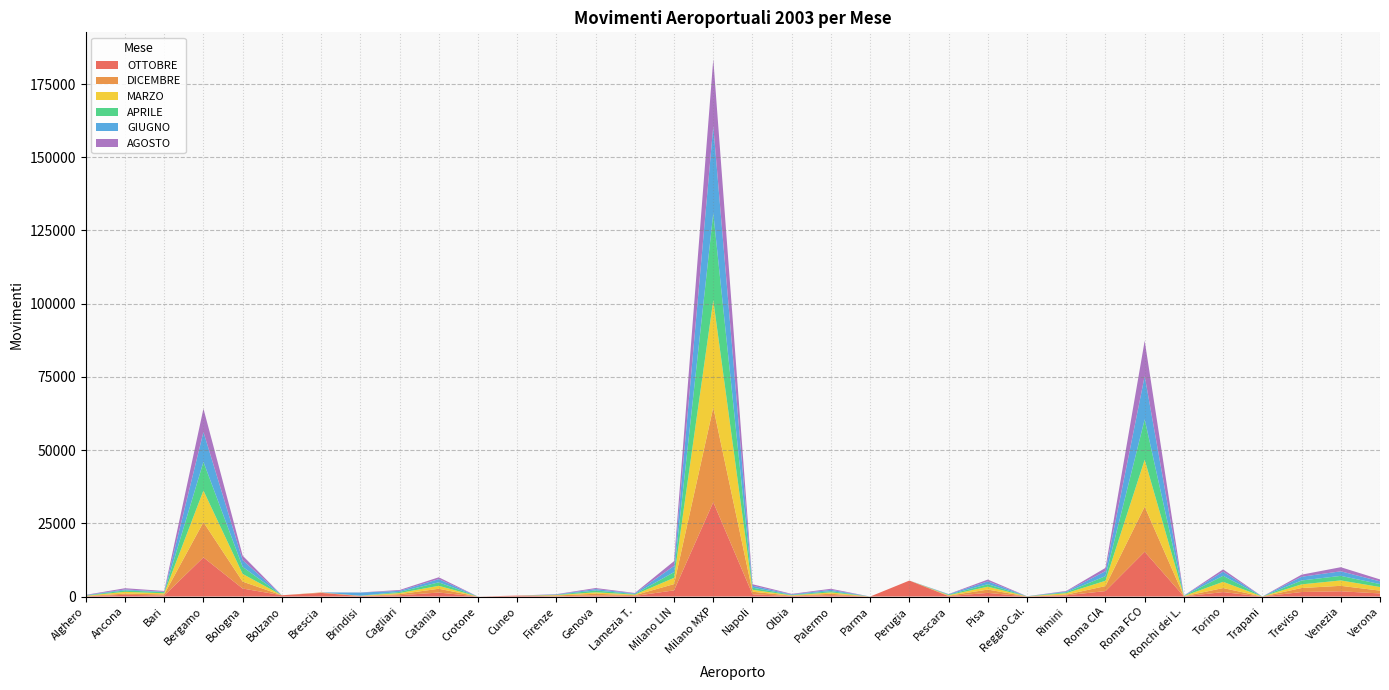

Reading left to right, extract all data points from this chart.

OTTOBRE: 80	597	347	13370	2736	434	1246	161	434	1364	0	320	87	373	210	2114	32214	764	161	471	0	5456	140	1246	17	424	1866	15291	51	1522	3	1544	1787	1061
DICEMBRE: 99	404	400	12022	2357	0	161	19	392	1286	0	0	270	581	254	2134	32353	877	128	486	0	0	148	1133	20	220	1709	15402	54	1369	4	1364	1871	948
MARZO: 97	613	359	10797	2625	0	0	74	374	1013	0	1	133	496	191	2144	36658	662	129	461	0	0	185	978	21	499	1813	16019	62	2138	1	1251	1843	1239
APRILE: 95	484	390	9796	2410	0	0	22	377	1194	0	0	113	616	197	1944	29736	725	138	431	0	0	168	858	17	341	1566	13803	73	2062	1	1319	1559	1010
GIUGNO: 105	319	153	10225	2306	0	2	1085	359	1082	0	2	108	480	204	2121	29682	656	177	446	0	0	145	970	15	237	1725	14777	64	1407	0	1276	1557	921
AGOSTO: 102	423	256	7942	1521	0	0	41	299	637	0	0	107	358	157	1633	22829	517	178	360	0	0	67	616	20	186	1102	12041	42	783	1	715	1399	670